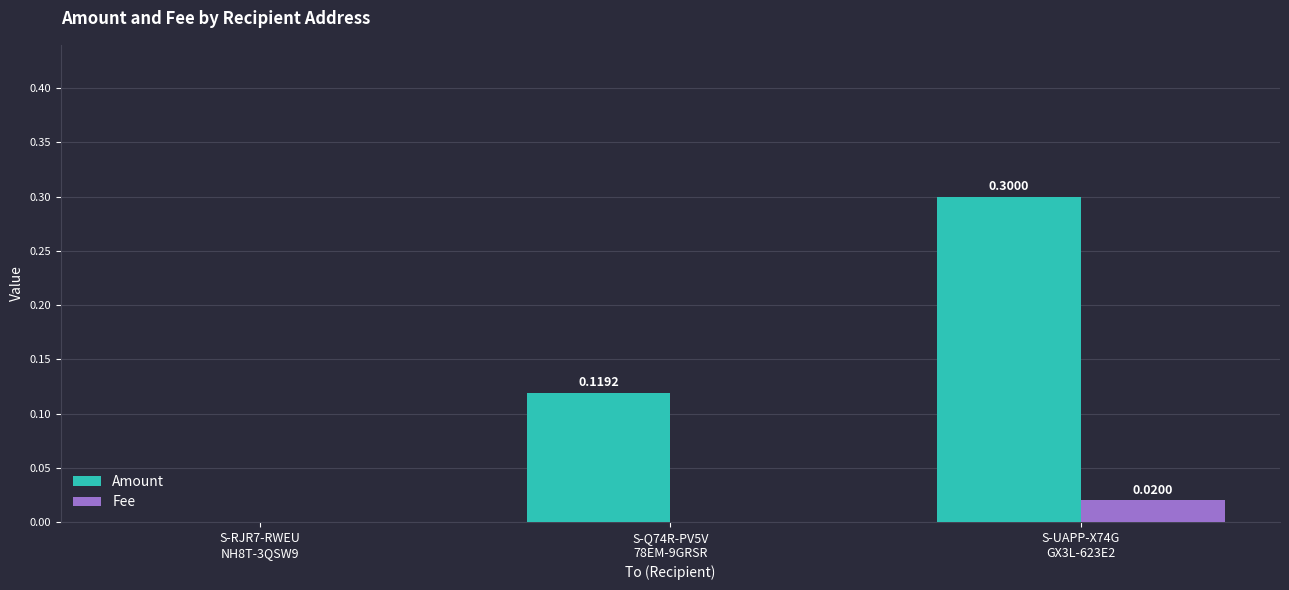

Which category has the highest value across all series?

S-UAPP-X74G
GX3L-623E2